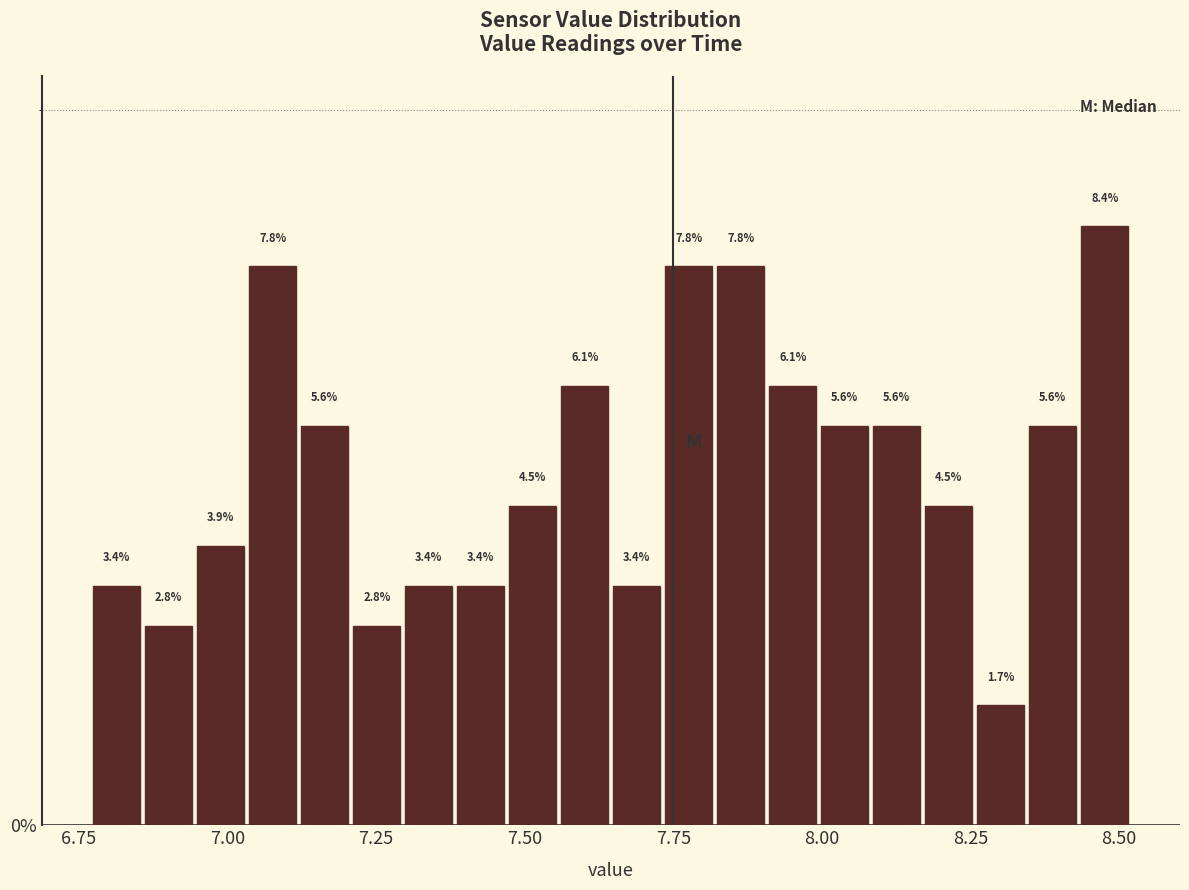

Read against the x-axis, roughly where is the centre of the tallest bar?

8.50